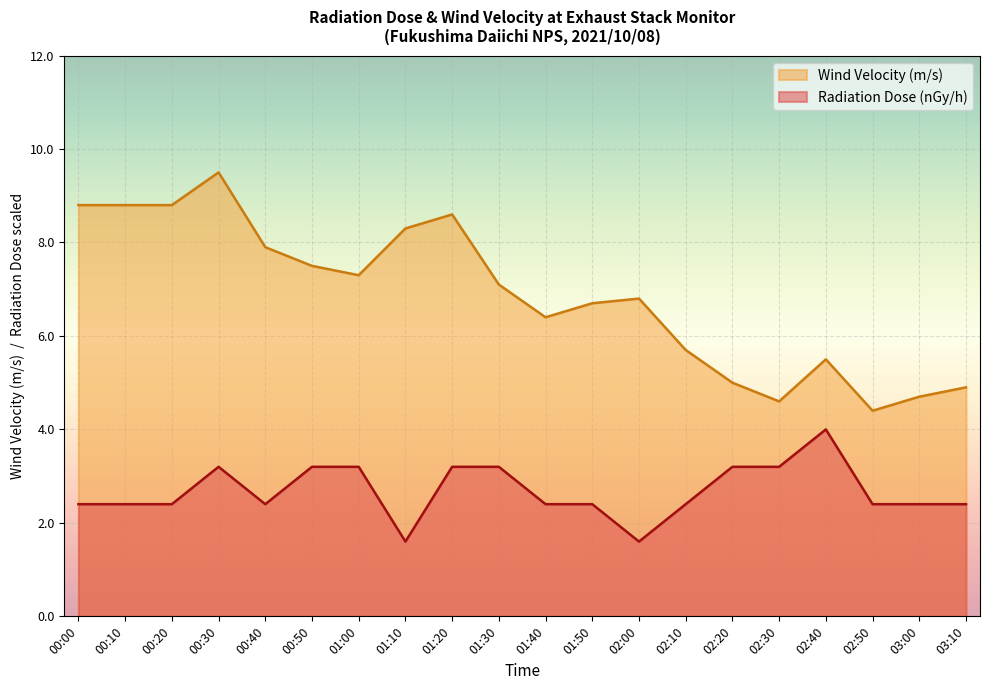

What are all the series names shown in the legend?

Wind Velocity (m/s), Radiation Dose (nGy/h)